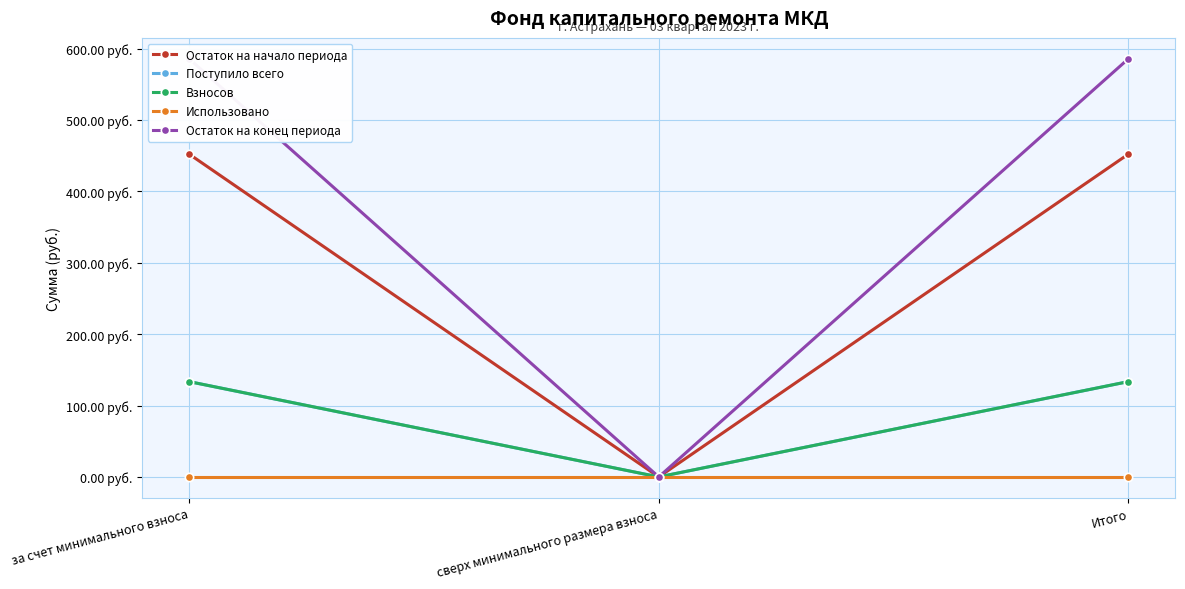

Does the chart display data point markers on the line(s)?

Yes